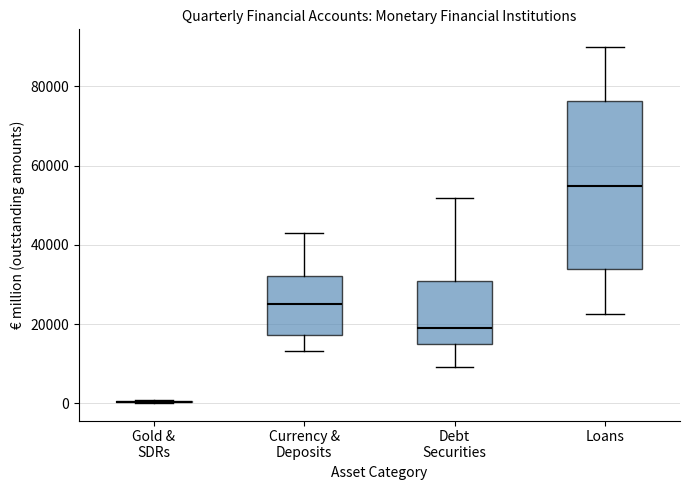

Reading left to right, read every box against the y-axis: the position of its median line, the range the box covers, and the ends of its whiskers. The values are not printed on the chart, so give them approximately, as read against the axis.

Gold & SDRs: box collapsed to a line at 0, whiskers 0 to 0
Currency & Deposits: median 26000, box 18000 to 32000, whiskers 14000 to 44000
Debt Securities: median 20000, box 16000 to 30000, whiskers 10000 to 52000
Loans: median 54000, box 34000 to 76000, whiskers 22000 to 90000